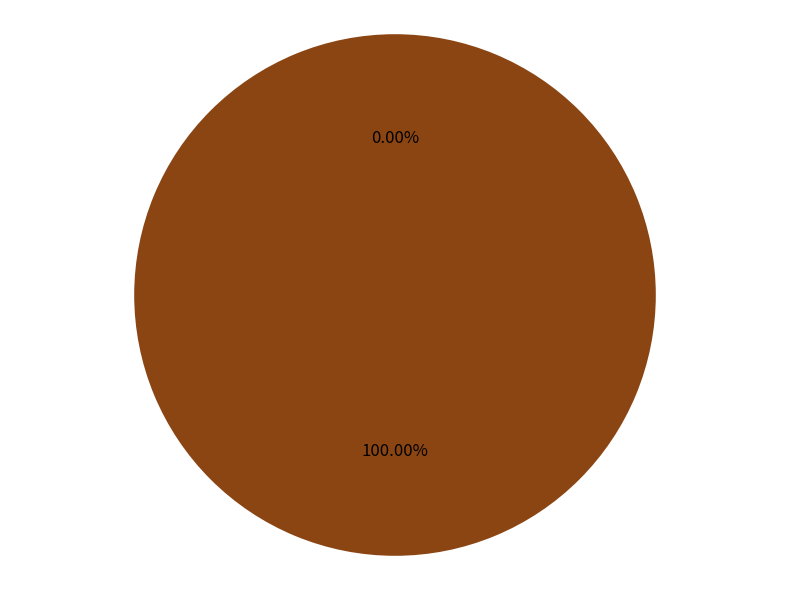

Is the sum of Vote and Ticket greater than half?

Yes